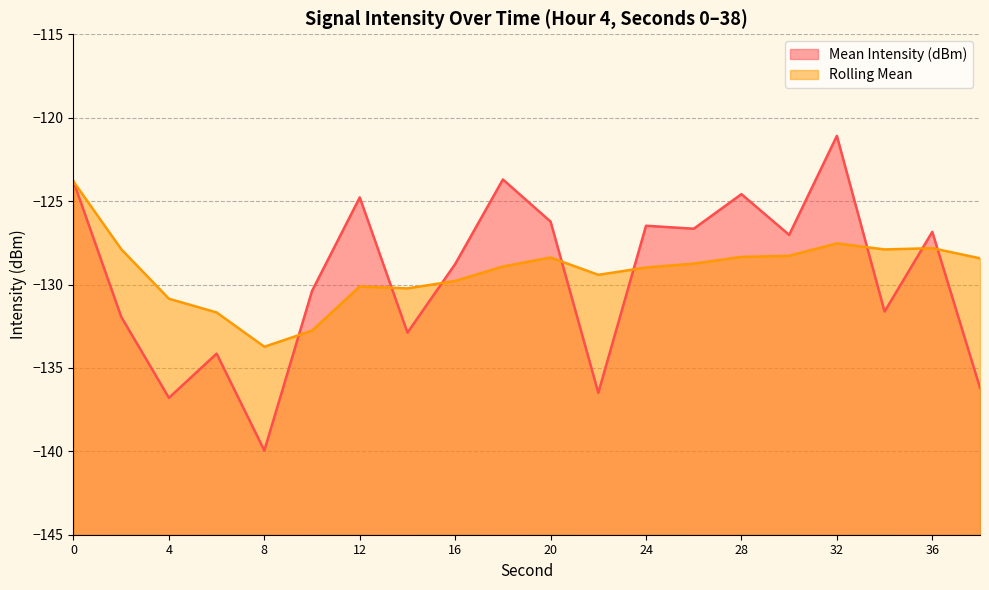

What is the sum of the Rolling Mean values at 16 and 28?

-258.1